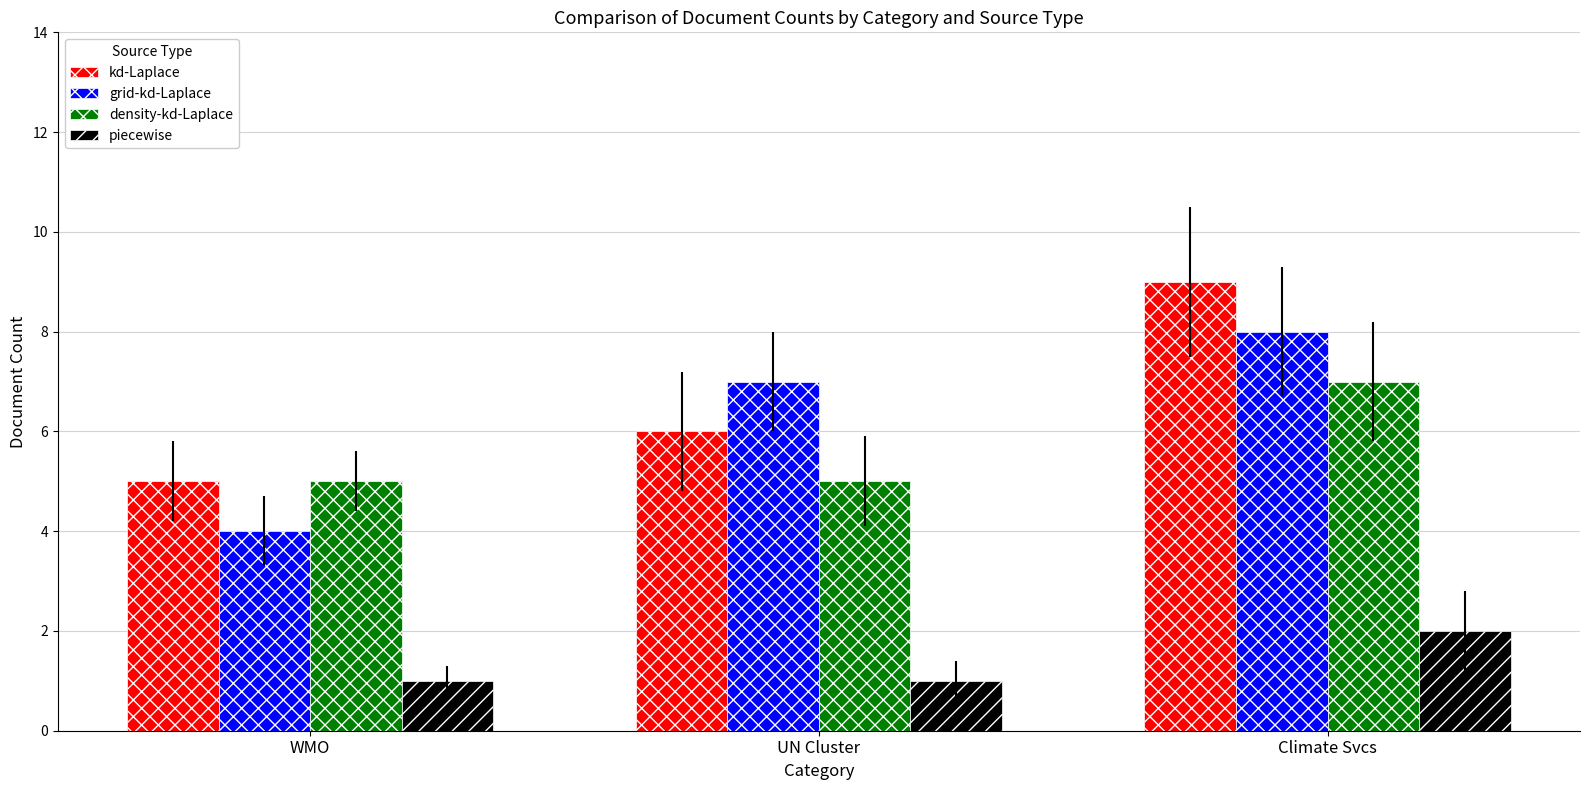

Between WMO and UN Cluster, which series saw the biggest shift?

grid-kd-Laplace